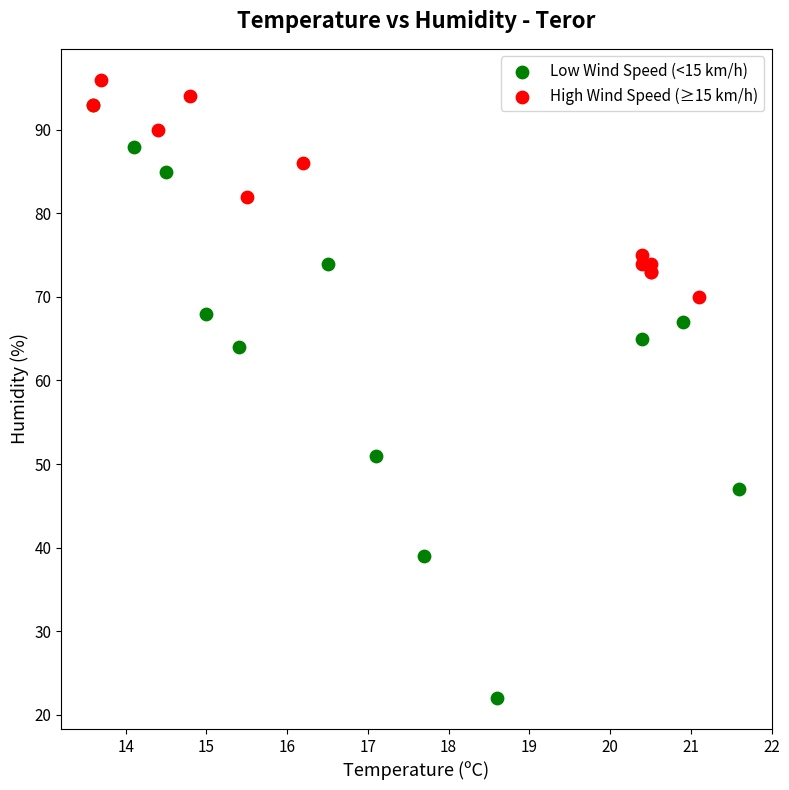

What are all the series names shown in the legend?

Low Wind Speed (<15 km/h), High Wind Speed (≥15 km/h)